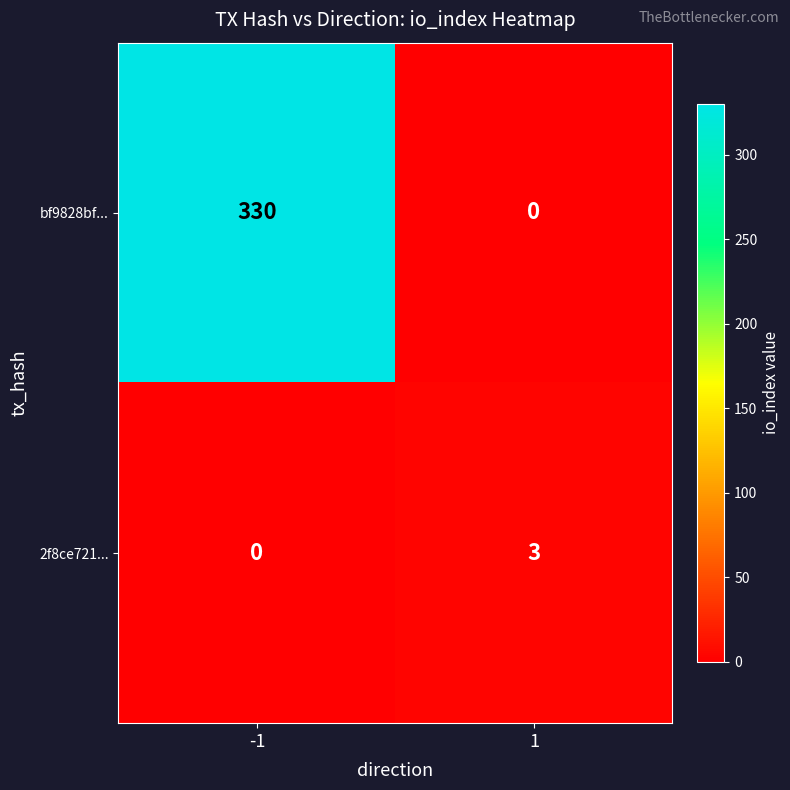

Which series has the widest spread of values?

bf9828bf...